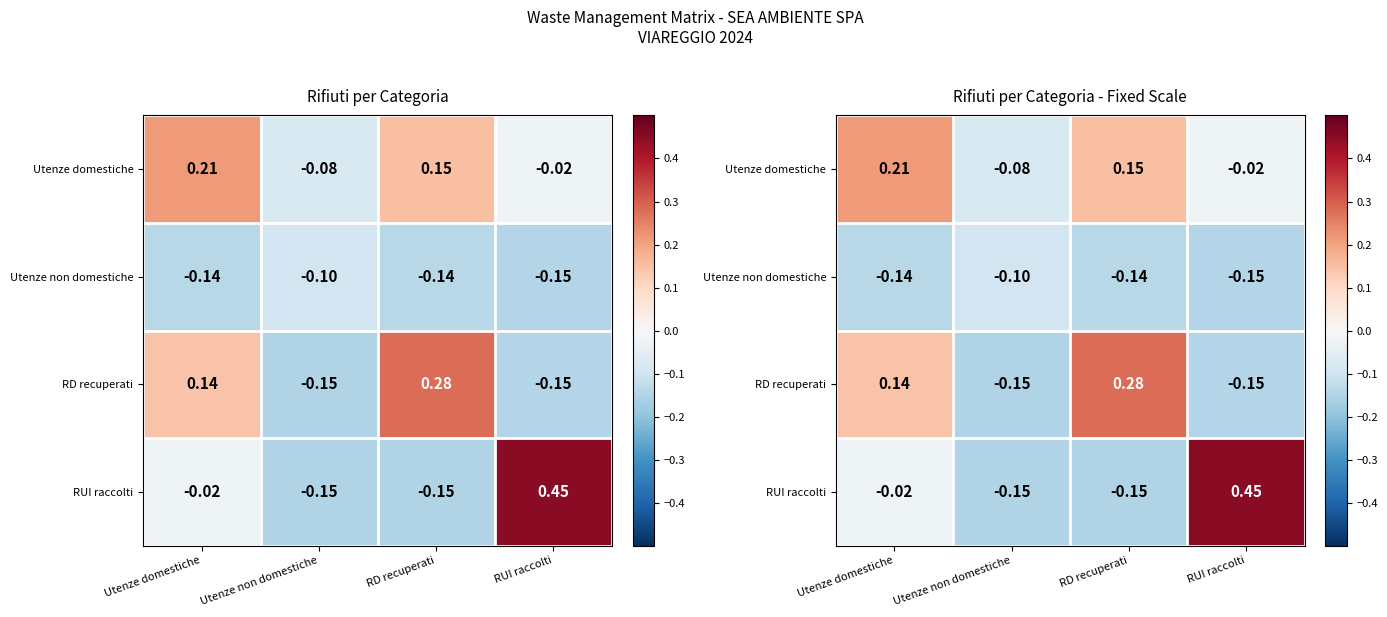

True or false: RUI raccolti has a value of -0.1 at Utenze non domestiche.

False